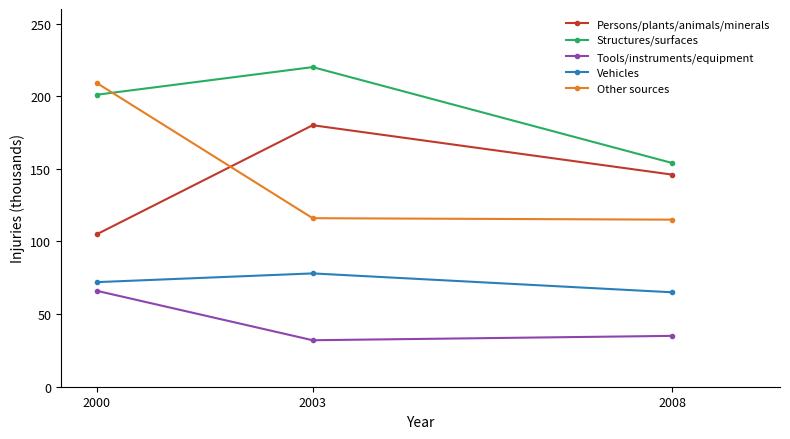

What is the approximate value of Structures/surfaces at 2000?

201